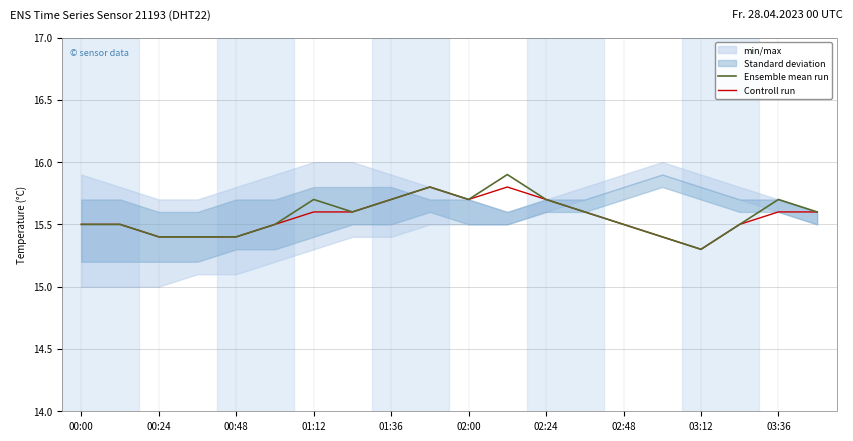

How many lines are shown in the chart?

2